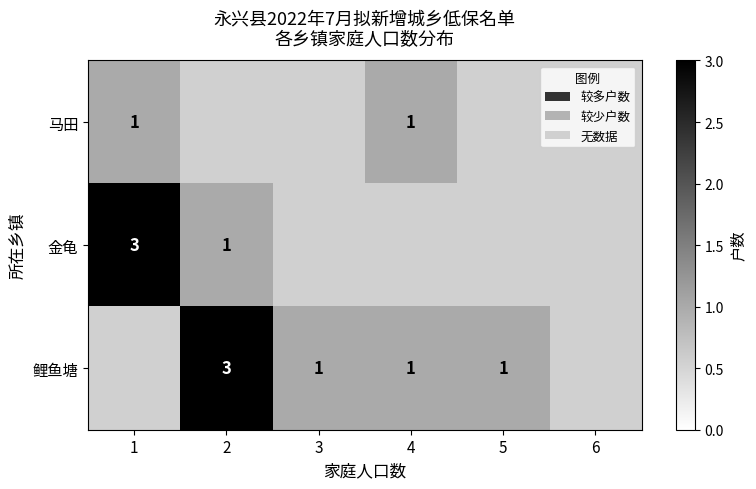

Is it true that 金龟 equals 1 at 2?

True